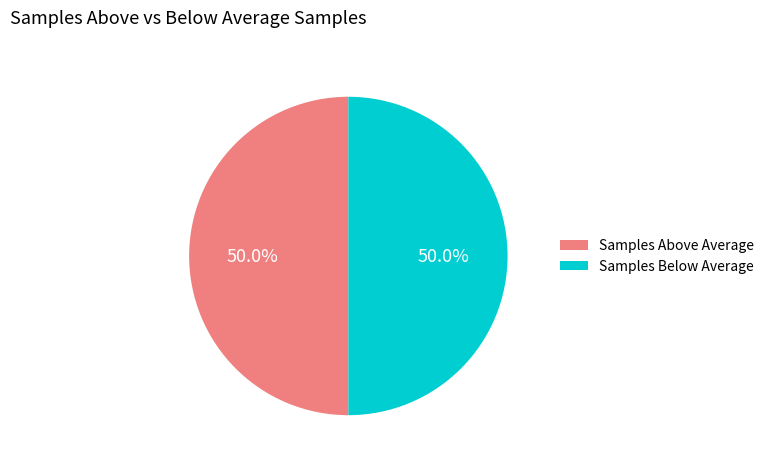

Approximately how many times larger is the value at Samples Above Average compared to Samples Below Average?

1.0